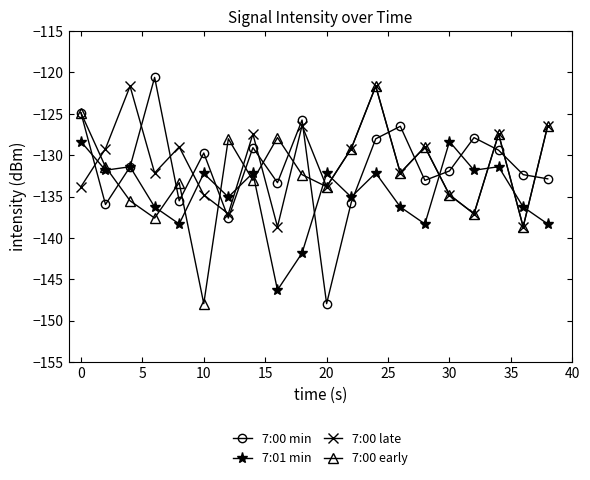

What is the average value of the 7:00 early series?

-132.1